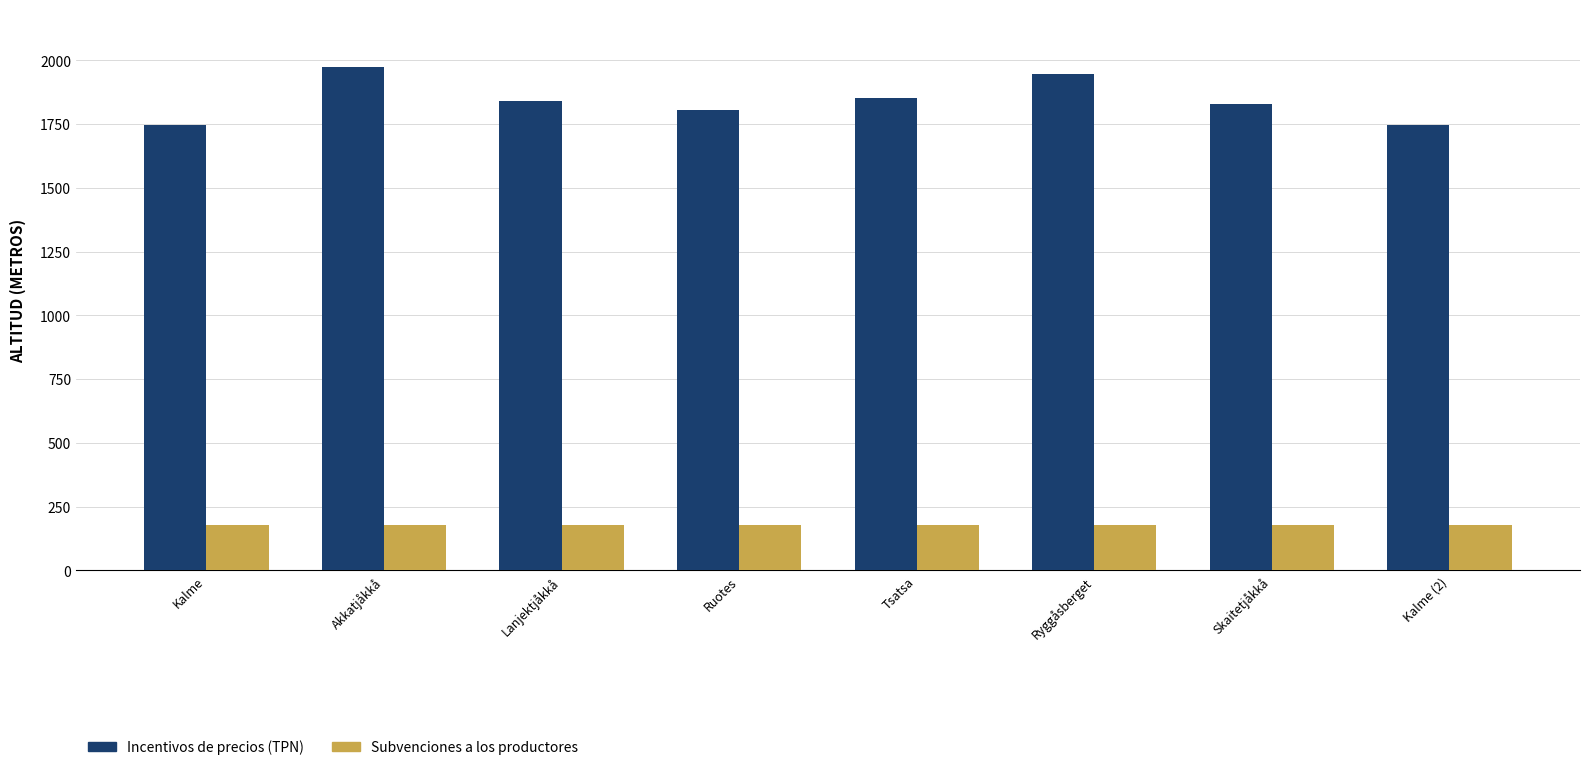

At Skaitetjåkkå, list the series in order from largest to smallest.

Incentivos de precios (TPN), Subvenciones a los productores